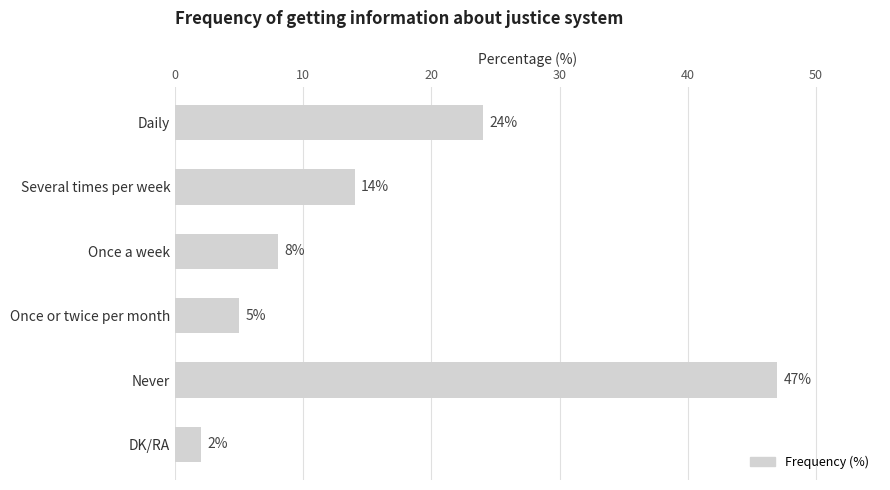

What is the sum of all values?

100